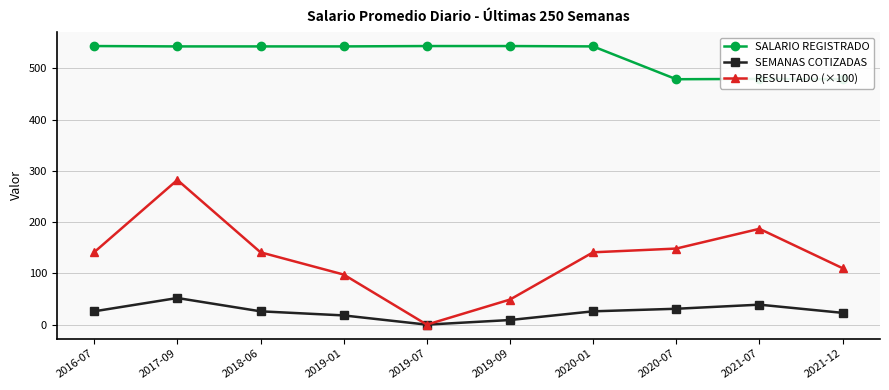

What is the sum of all SEMANAS COTIZADAS values?

250.0